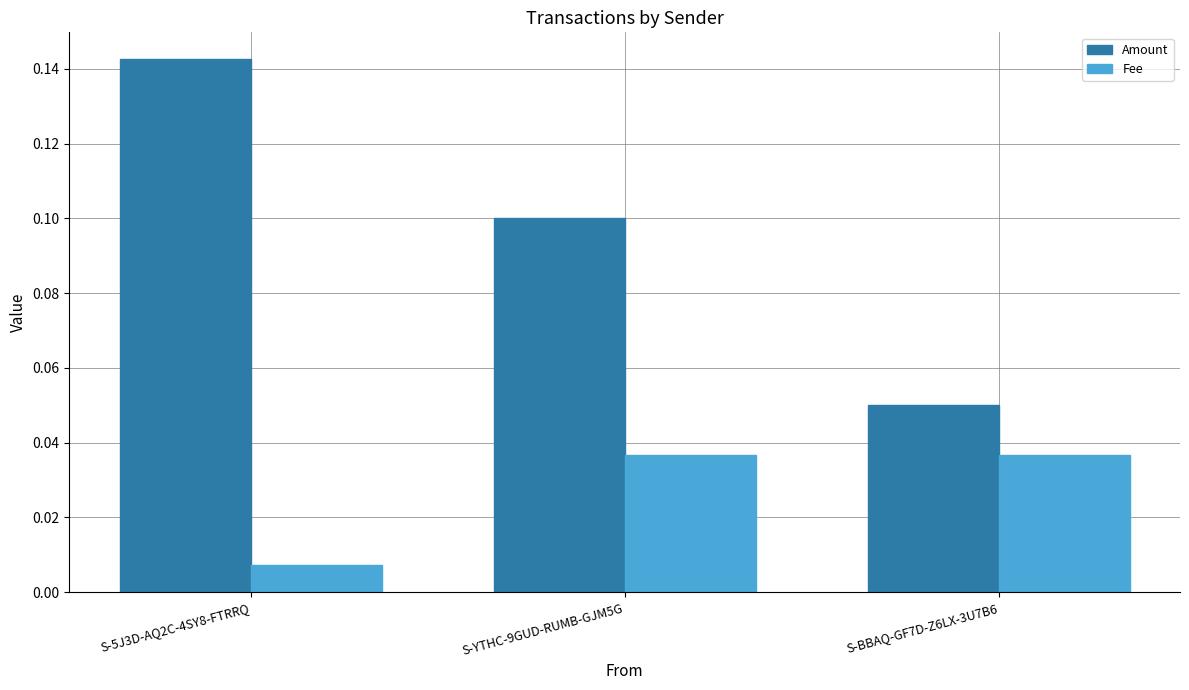

What is the label of the 3rd bar from the left?

S-BBAQ-GF7D-Z6LX-3U7B6